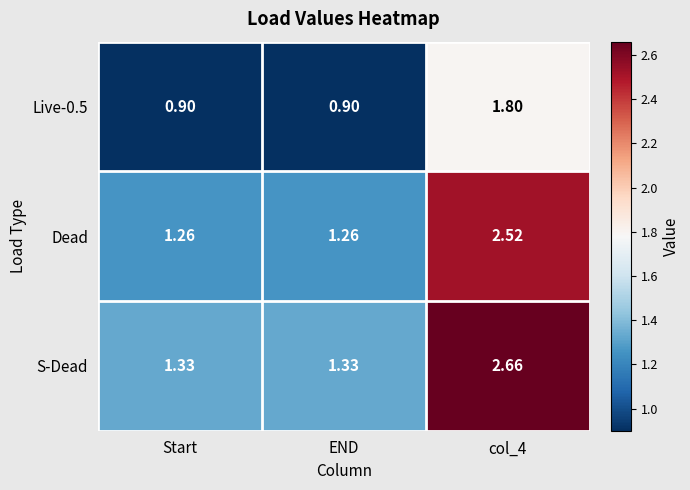

Rank the series at col_4 from highest to lowest value.

S-Dead, Dead, Live-0.5